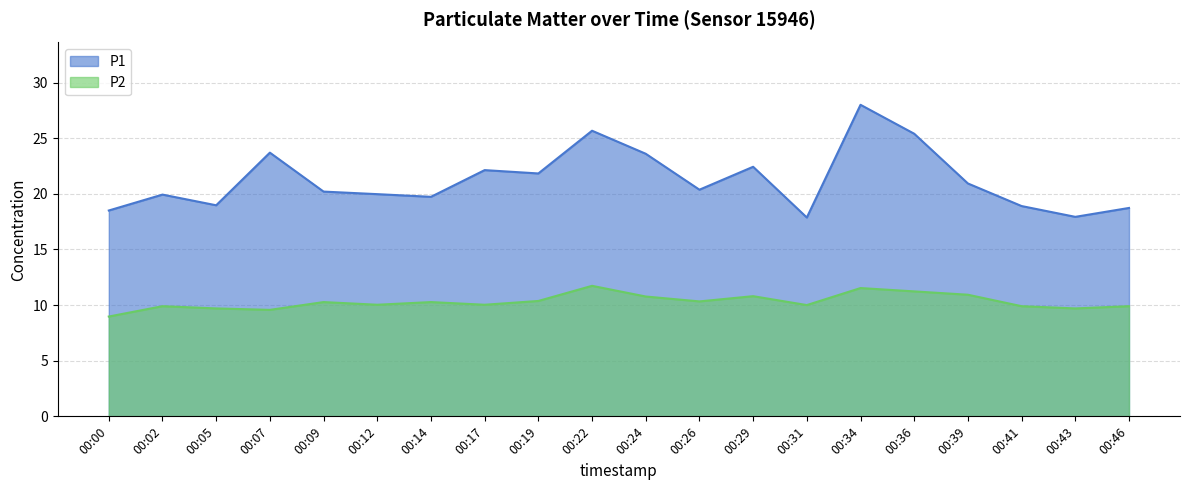

Reading left to right, list all the values displayed in this chart.

P1: 18.5	19.9	19.0	23.7	20.2	20.0	19.7	22.1	21.8	25.7	23.6	20.4	22.4	17.9	28.0	25.4	20.9	18.9	17.9	18.7
P2: 9.0	9.9	9.7	9.6	10.3	10.0	10.3	10.0	10.4	11.7	10.8	10.3	10.8	10.0	11.5	11.2	10.9	9.9	9.7	9.9